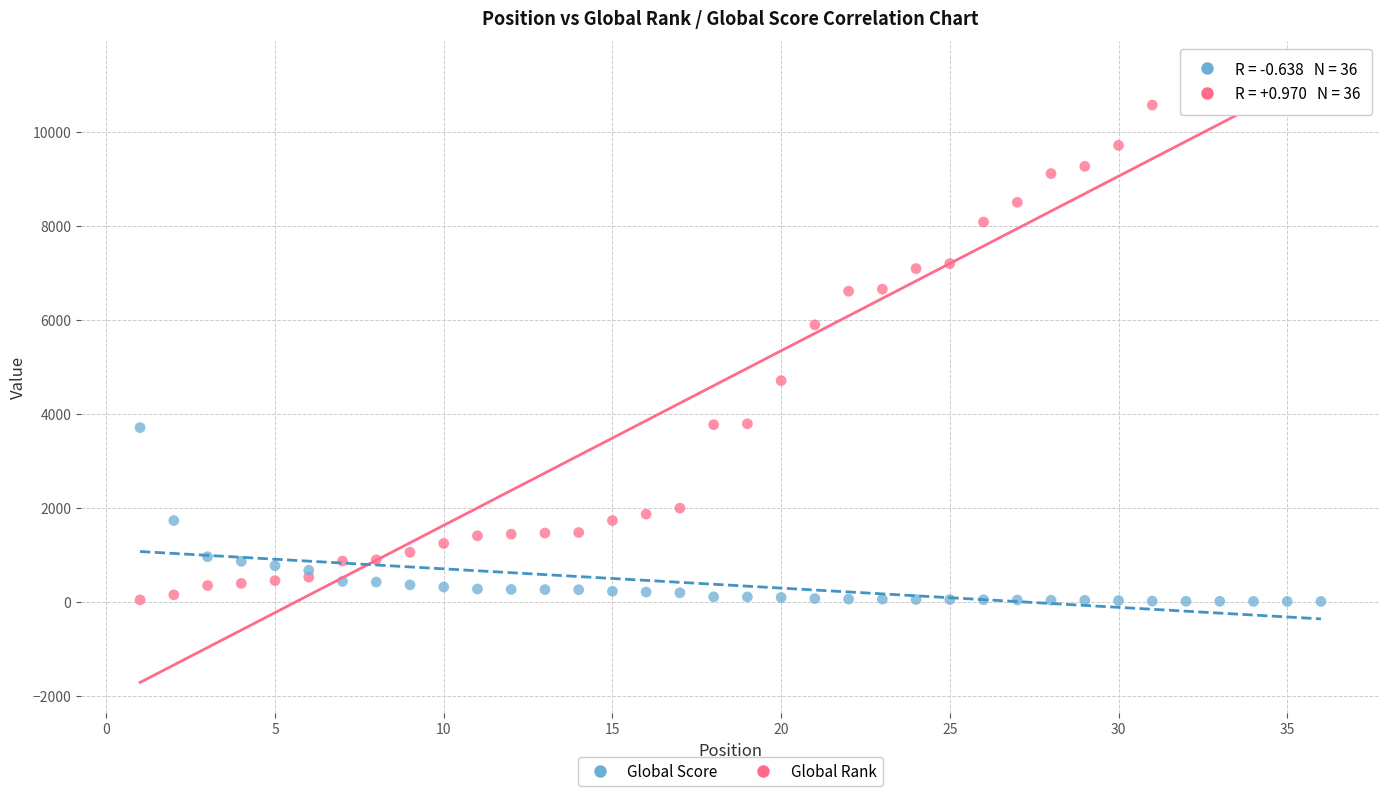

In the Global Rank series, what Y value is closest to 5457?

5895